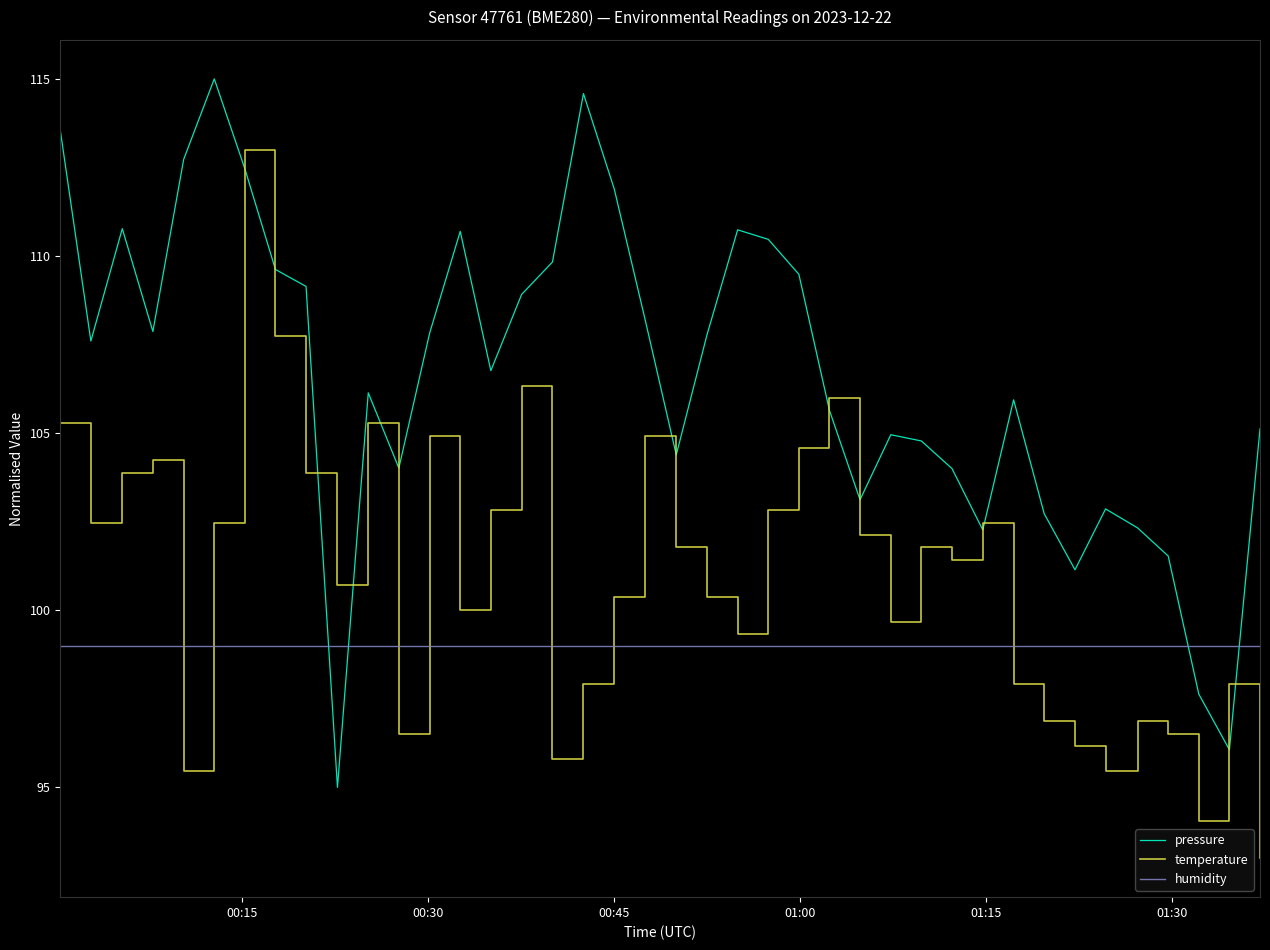

Which series has the largest total across all categories?

pressure